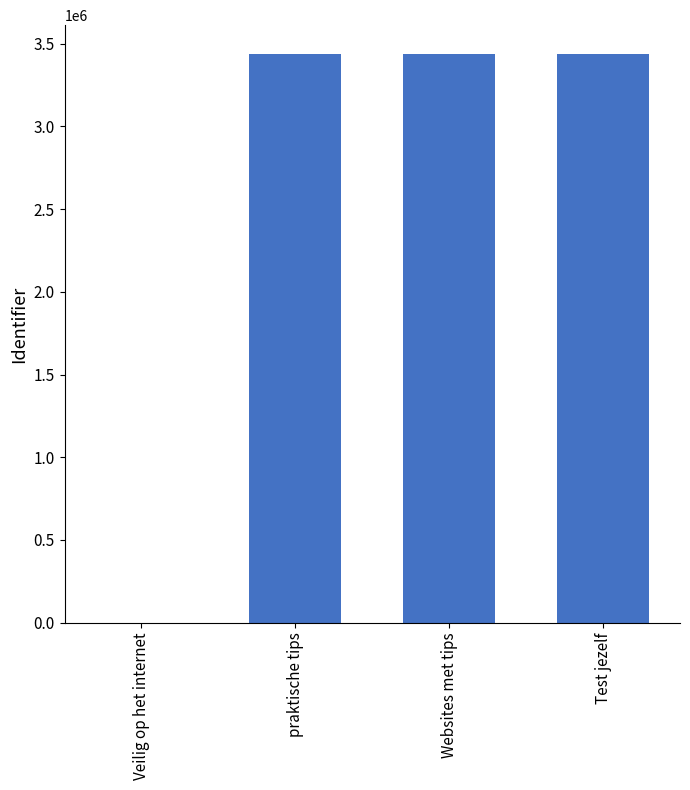

What is the change in value from praktische tips to Websites met tips?

+1